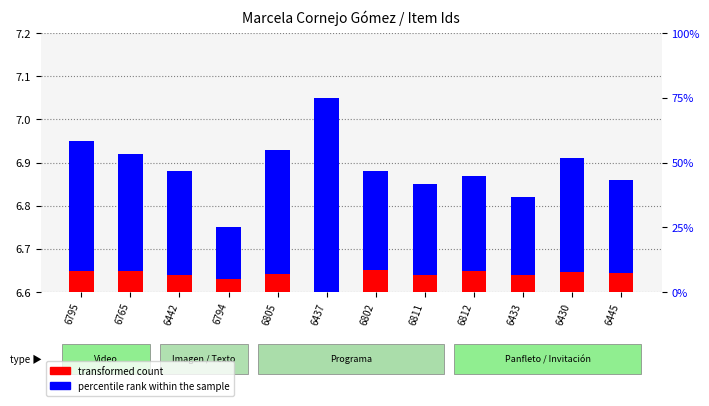

What is the label of the 3rd bar from the right?

6433